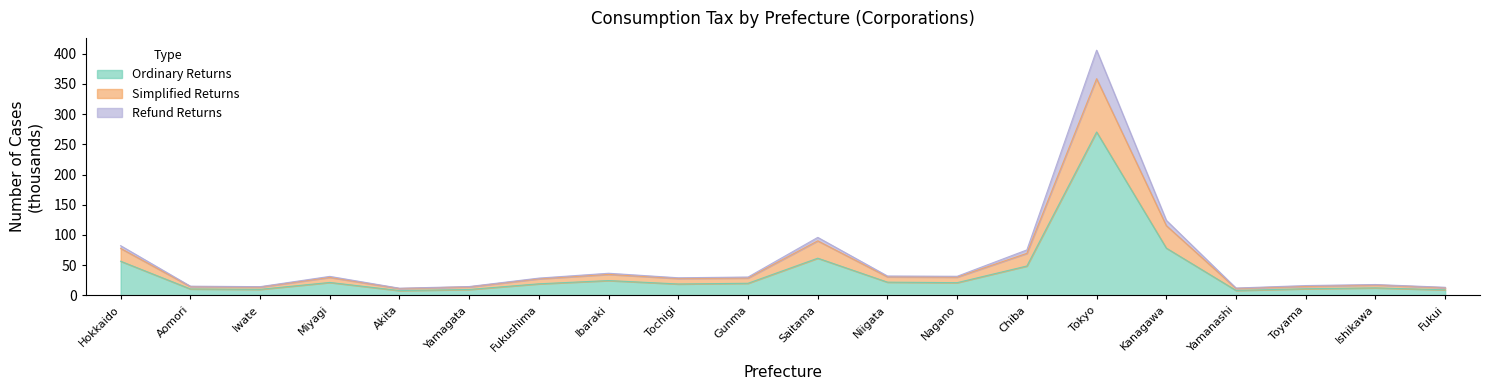

What is the lowest value of the Ordinary cases series?

8.1